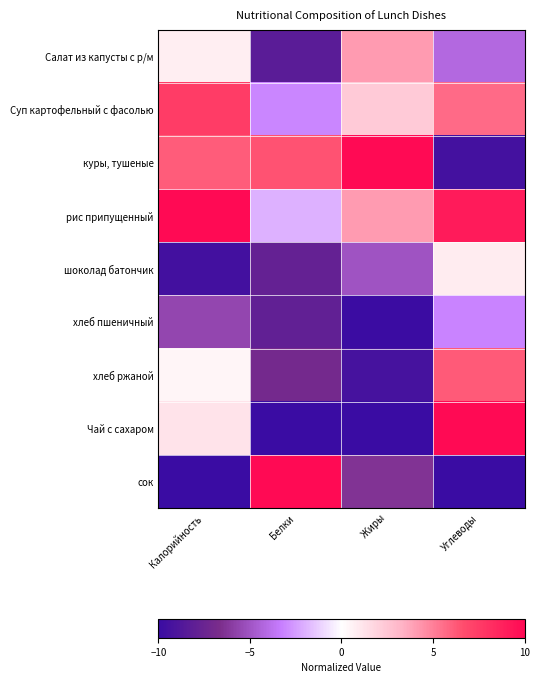

Rank the series by their maximum value, from highest to lowest.

куры, тушеные, рис припущенный, Чай с сахаром, сок, Суп картофельный с фасолью, хлеб ржаной, Салат из капусты с р/м, шоколад батончик, хлеб пшеничный